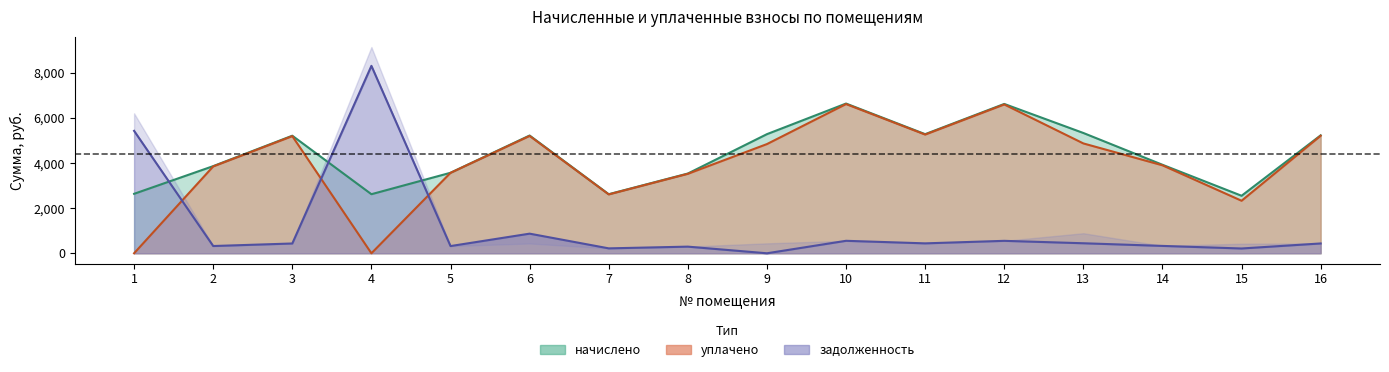

How many lines are shown in the chart?

3